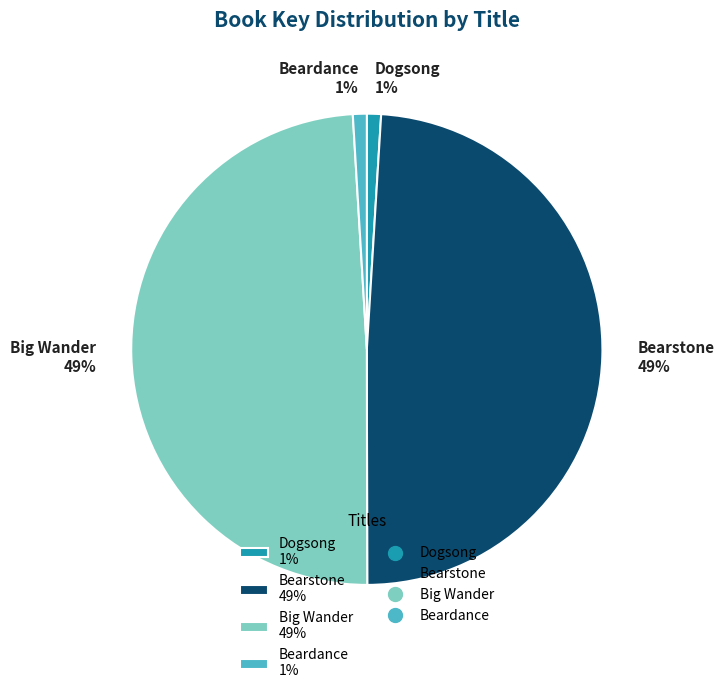

To the nearest percent, what percentage of the pie is Beardance 1%?

1%